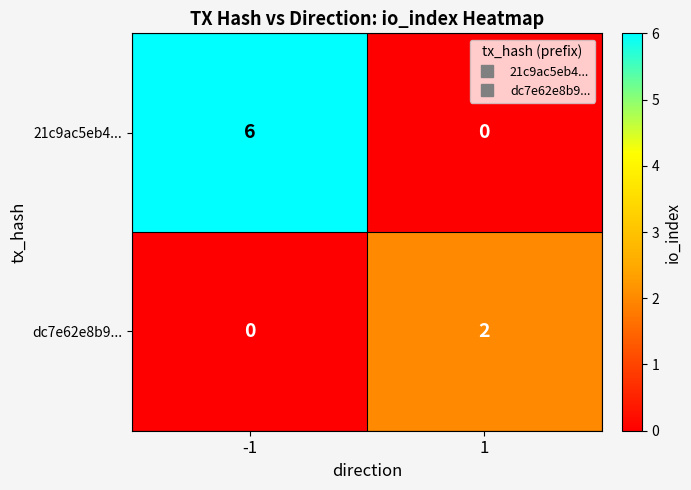

True or false: 21c9ac5eb4... has a value of -3 at 1.

False